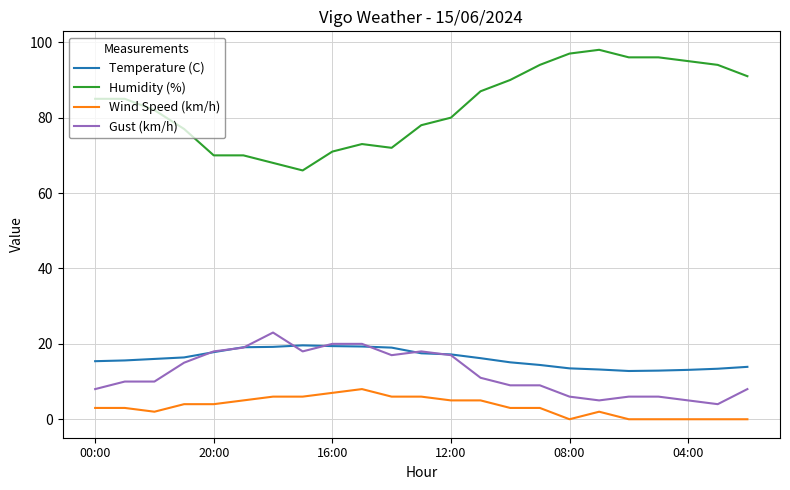

Which series has the largest total across all categories?

Humidity (%)